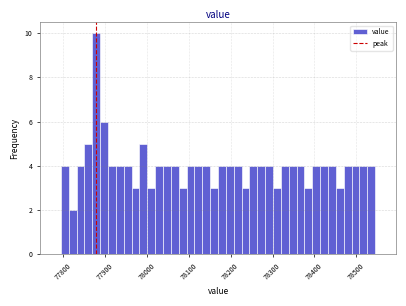

Read against the x-axis, roughly where is the centre of the tallest bar?

77880